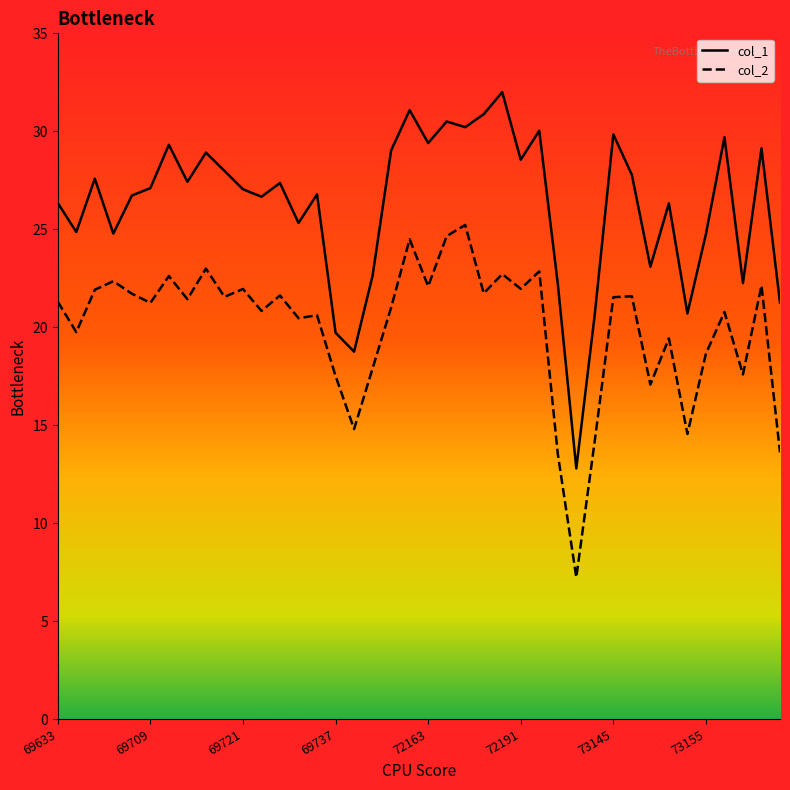

How many lines are shown in the chart?

2